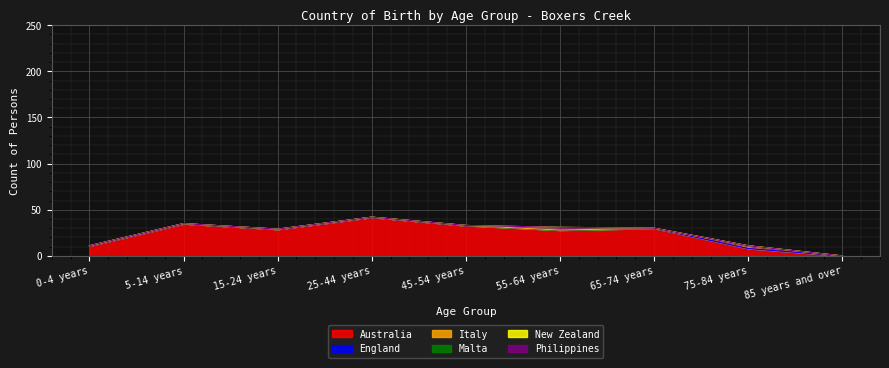

True or false: Italy and Malta cross at least once.

False